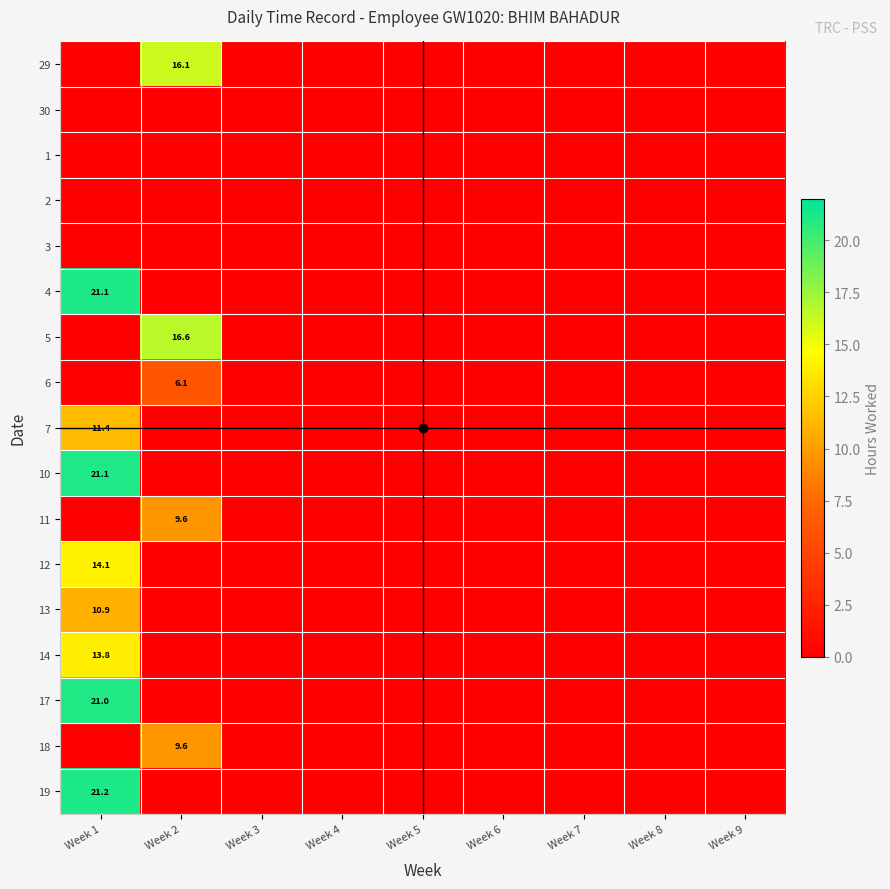

True or false: 18 has a value of 6.4 at Week 2.

False